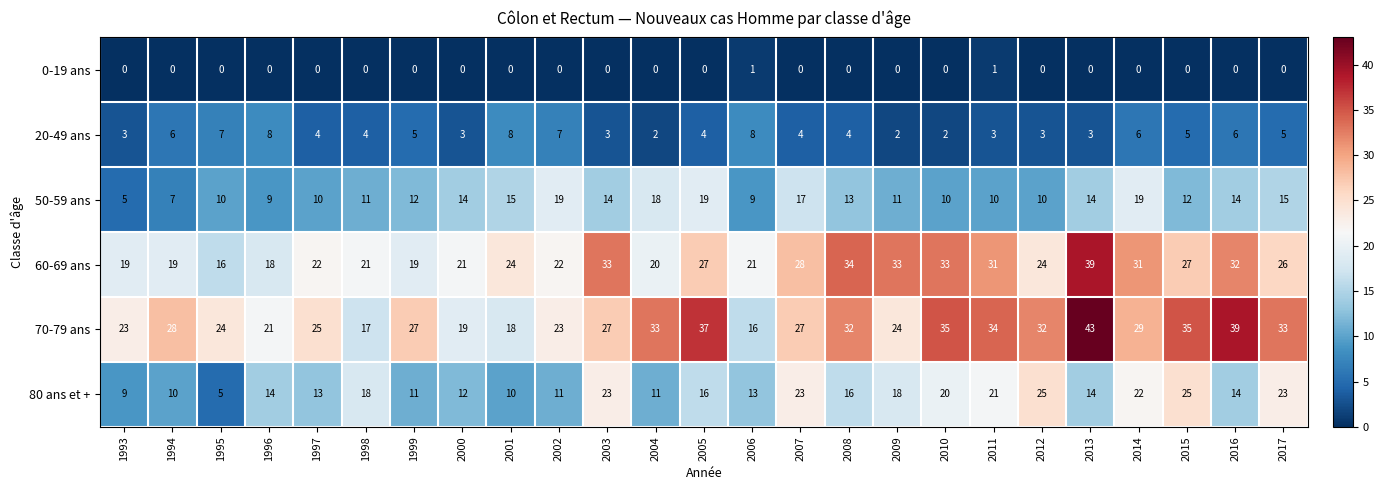

At which label does 50-59 ans reach its minimum?

1993